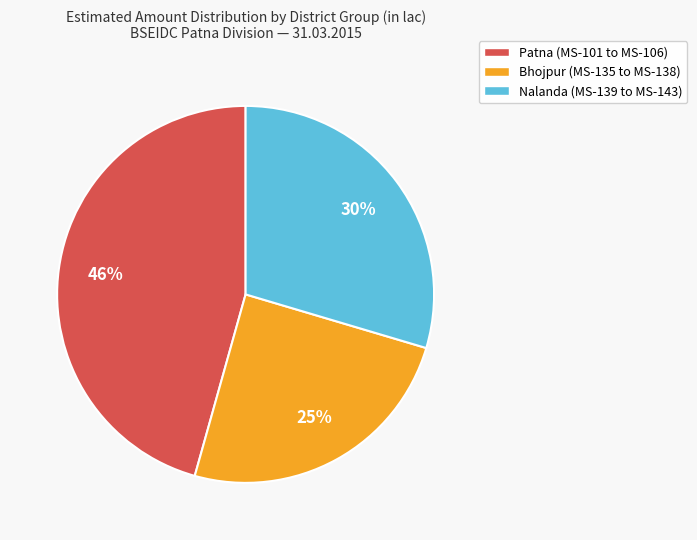

What is the smallest slice in the pie chart?

Bhojpur (MS-135 to MS-138)